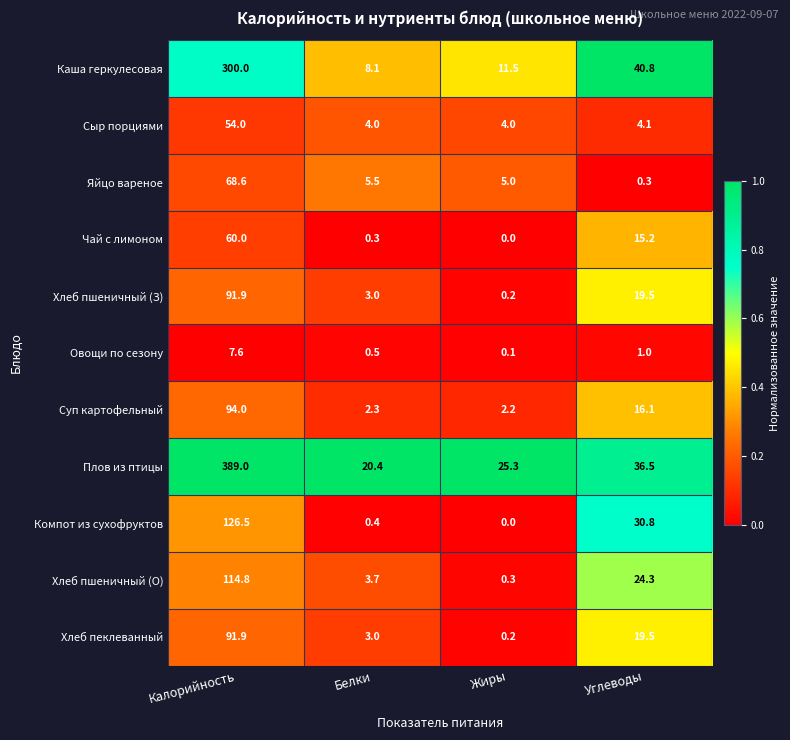

The value of Сыр порциями at Калорийность is 54.0. True or false?

True